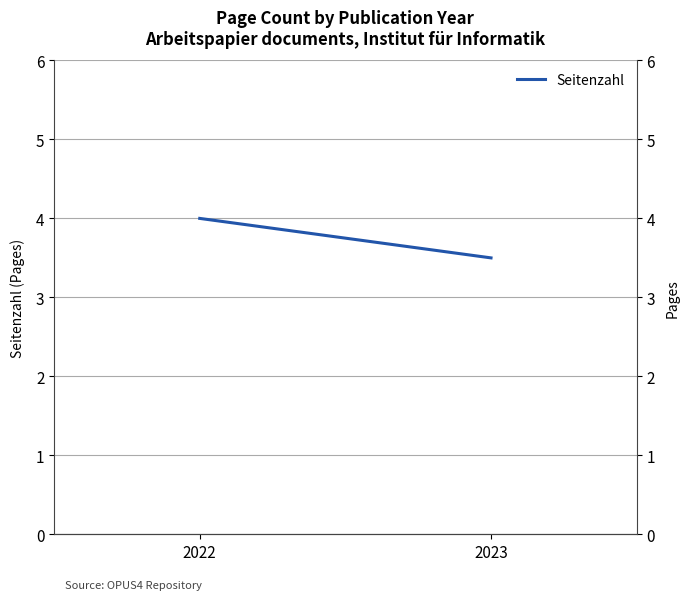

Which category has the highest value across all series?

2022